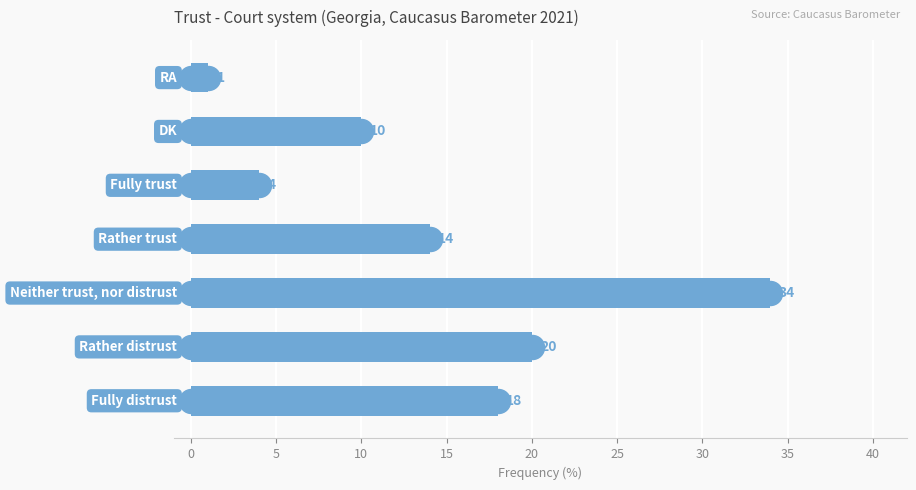

What is the change in value from 0 to 20?

-10